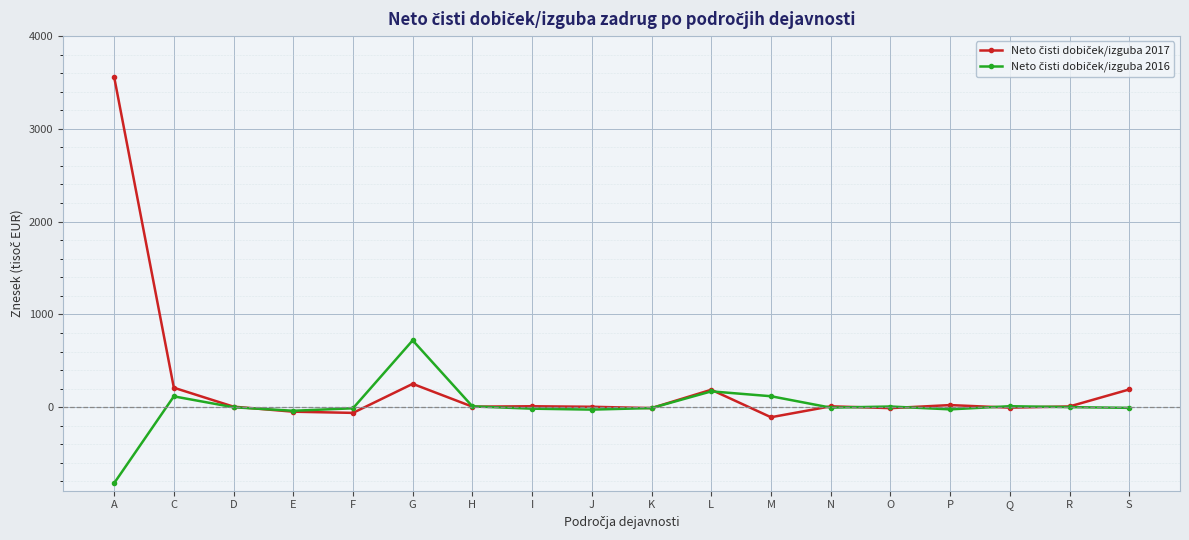

At which category is the sum across all series the highest?

A